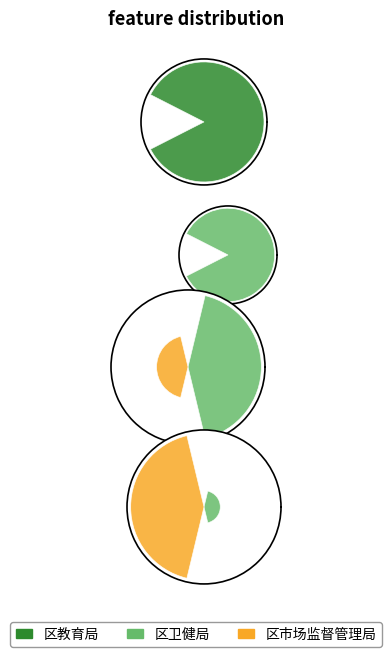

How many slices are in this pie chart?

3